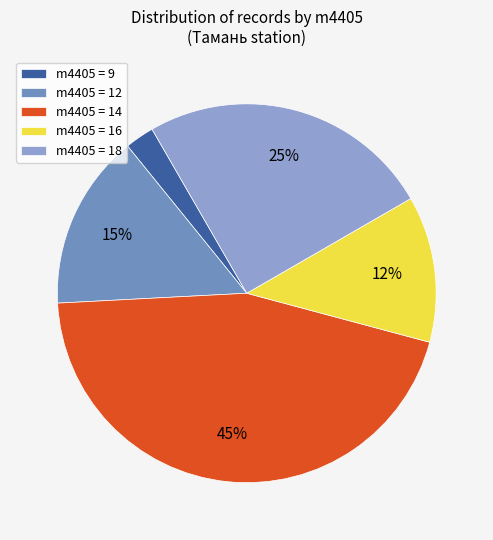

Rank the categories by value from lowest to highest.

m4405 = 9, m4405 = 16, m4405 = 12, m4405 = 18, m4405 = 14